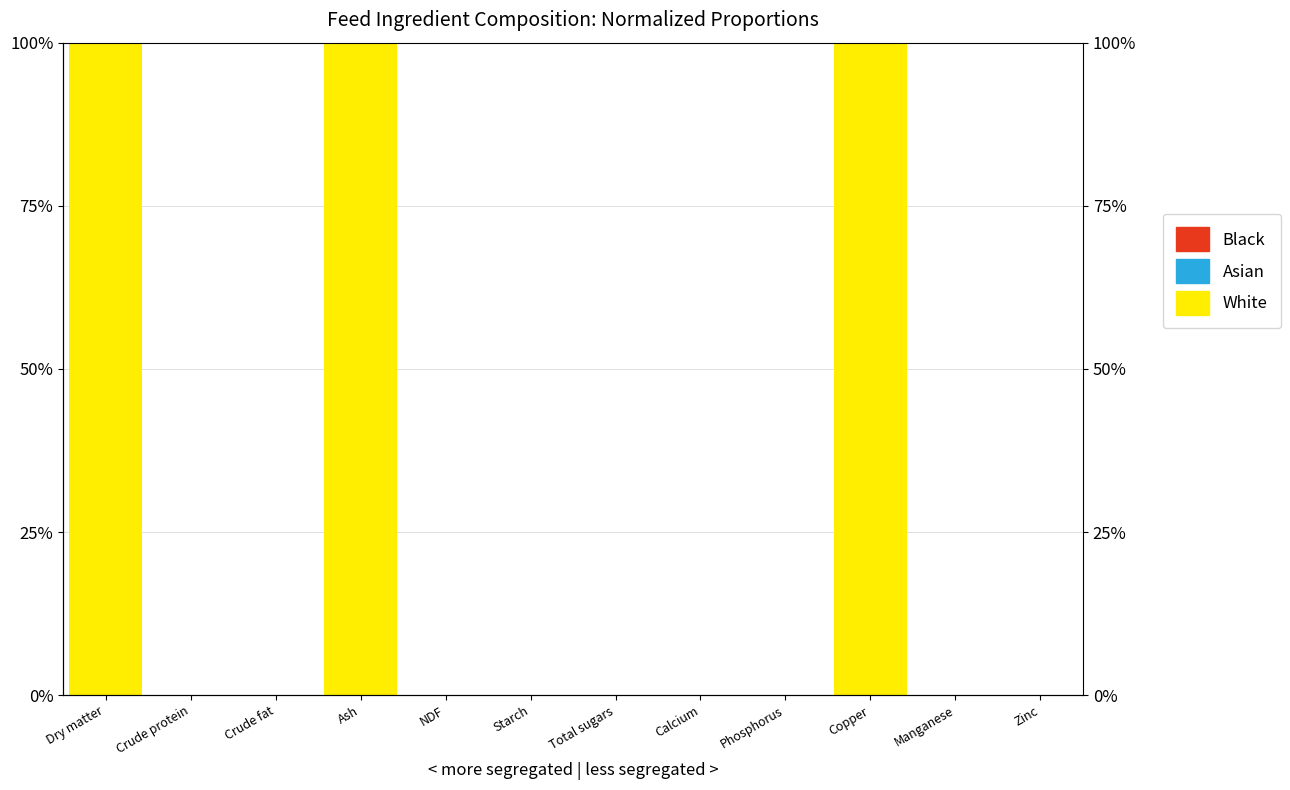

The White series shows 59.3 at Crude protein. True or false?

False